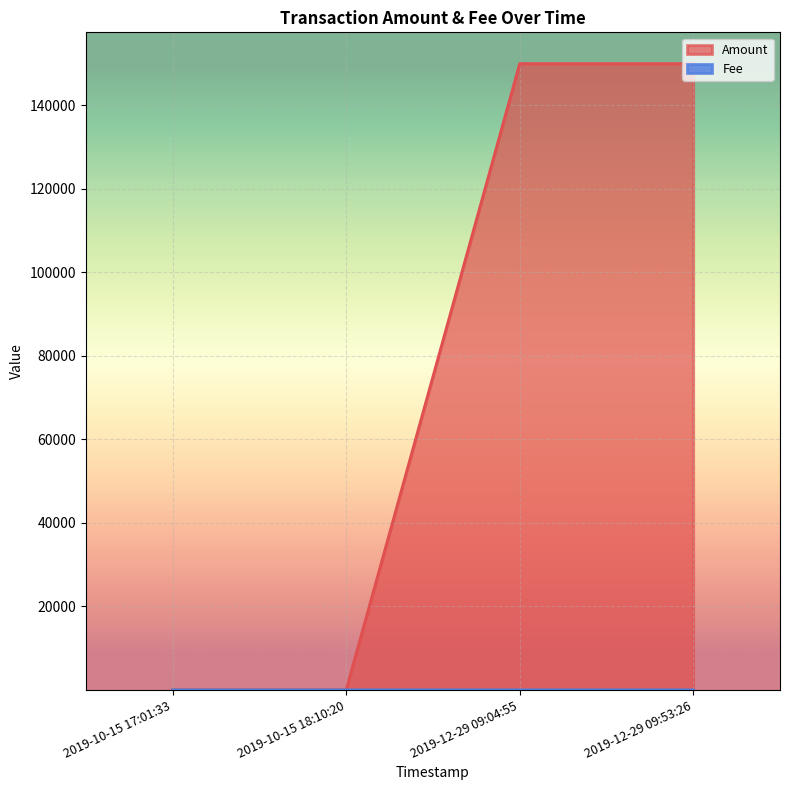

What is the value of the Amount point at the 2nd from the left?

0.9